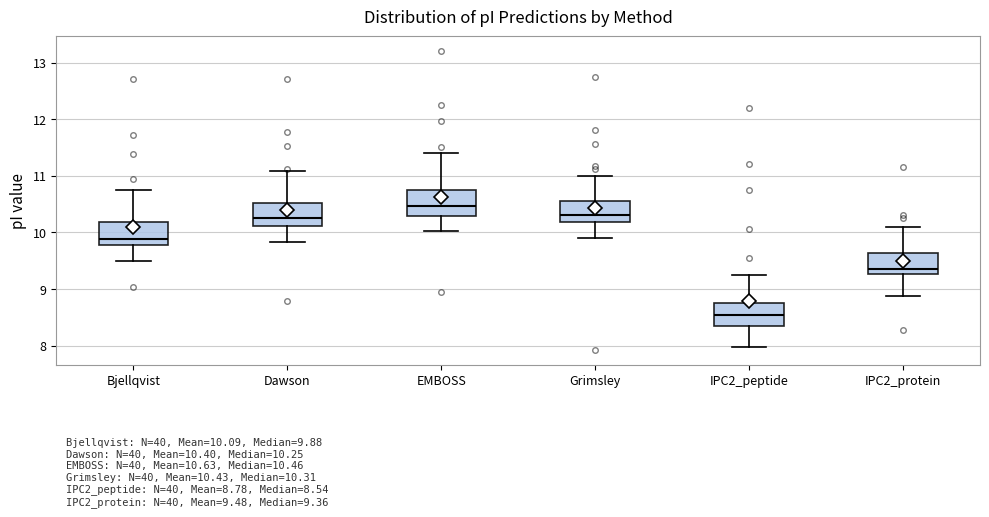

Which box's median line is the lowest?

IPC2_peptide